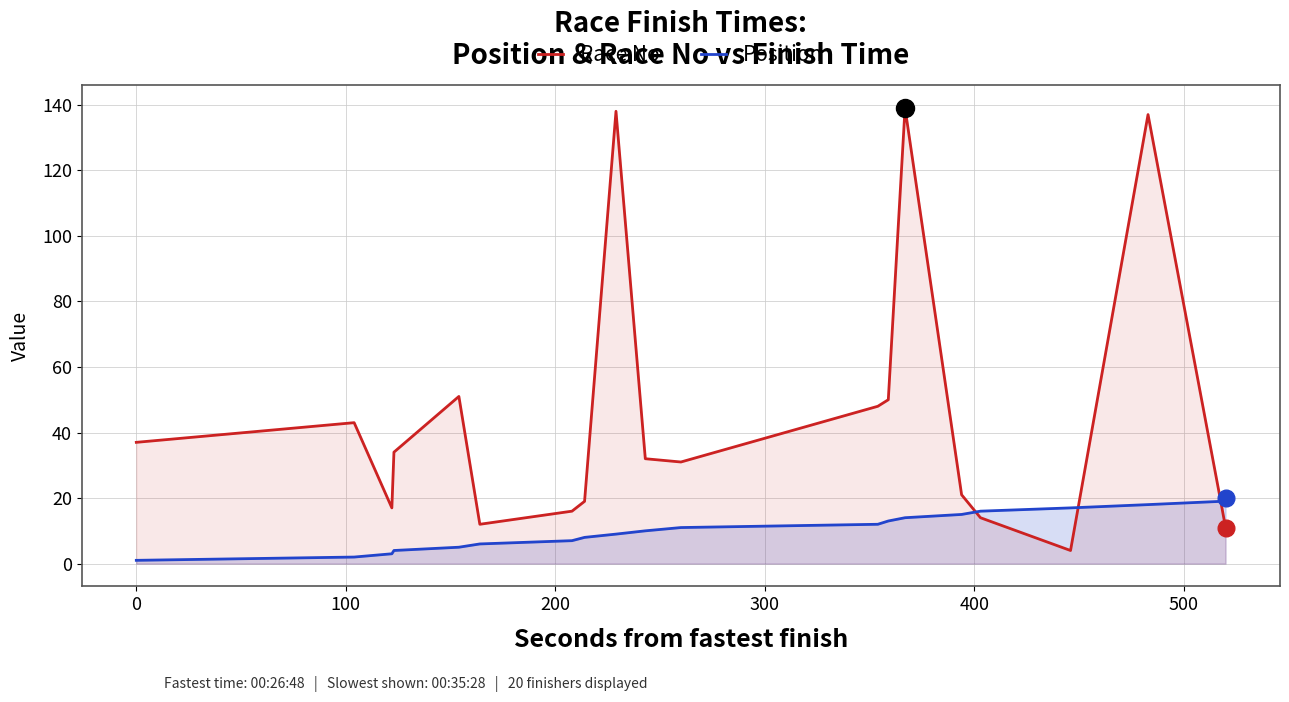

Which series has the largest range (max minus min)?

Race No